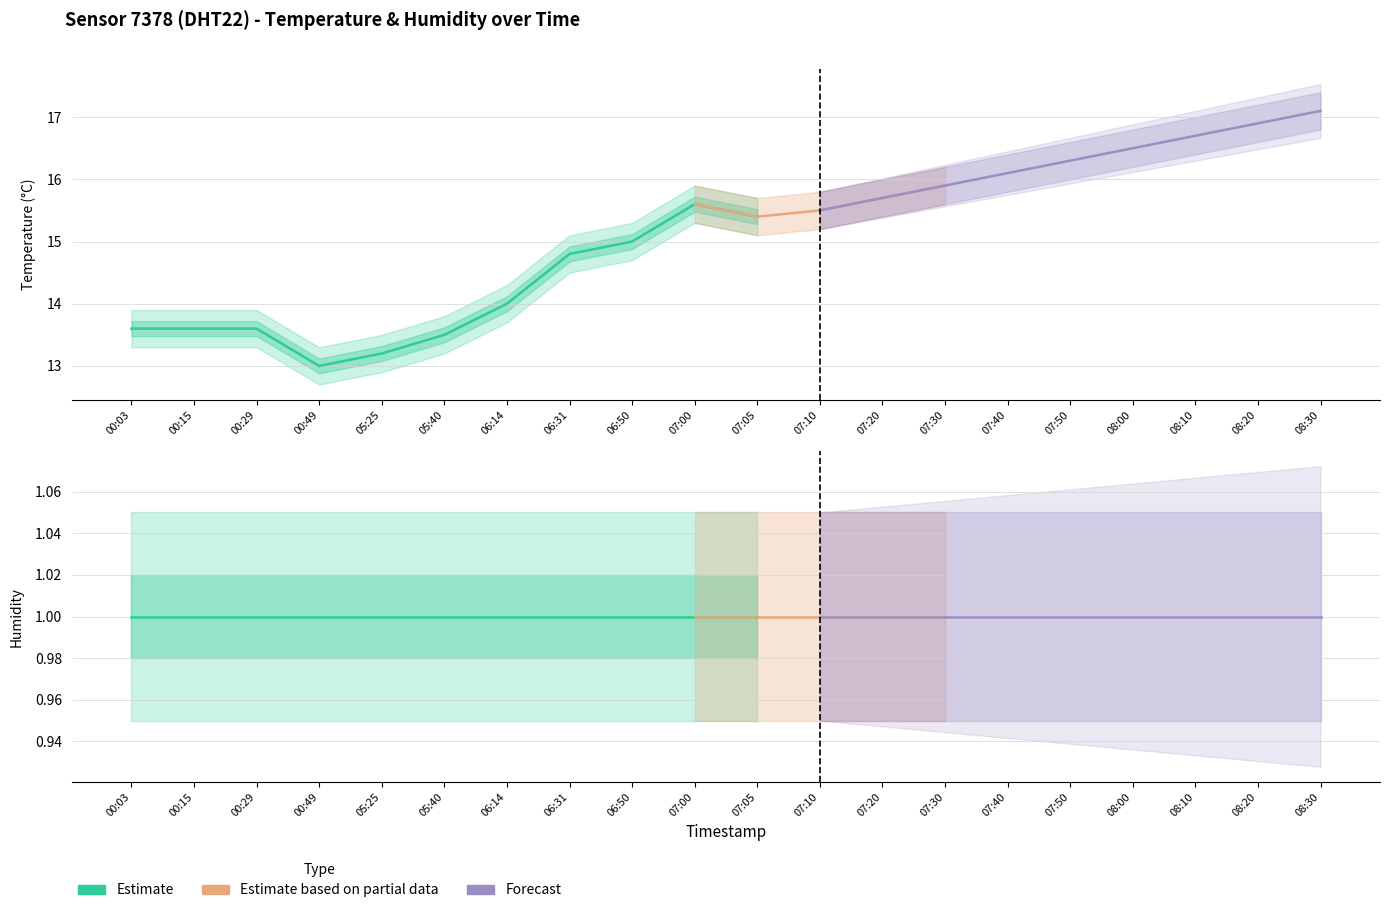

What is the value of the humidity point at the 15th from the left?

1.0